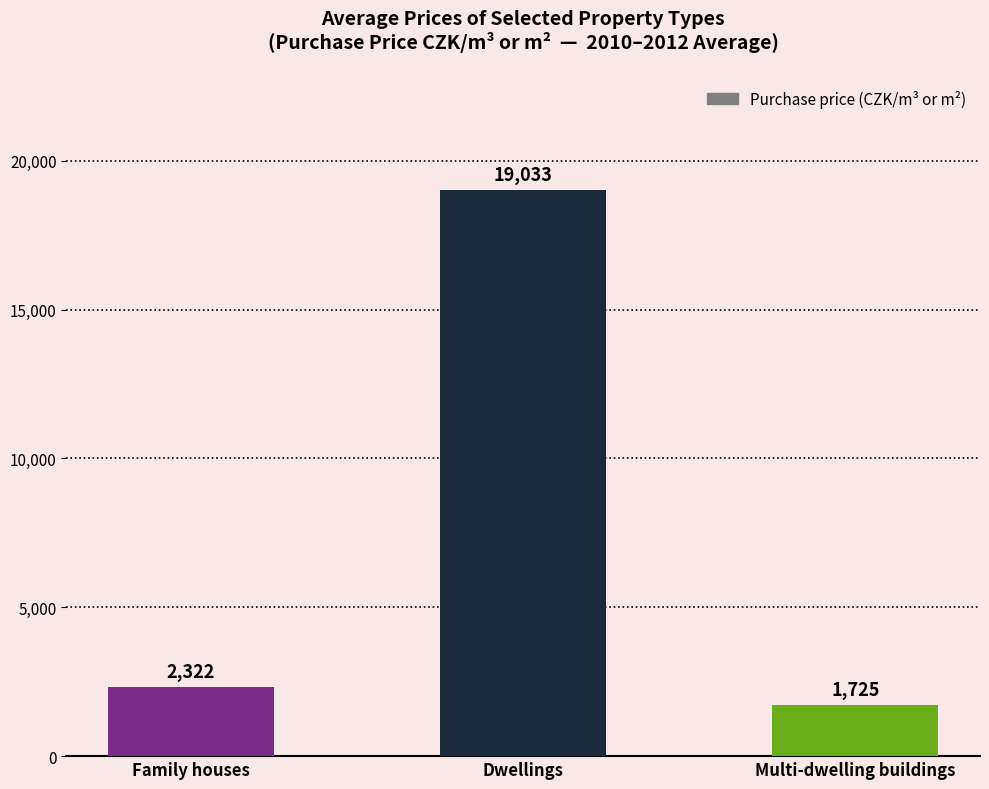

List the labels in order of value, largest first.

Dwellings, Family houses, Multi-dwelling buildings